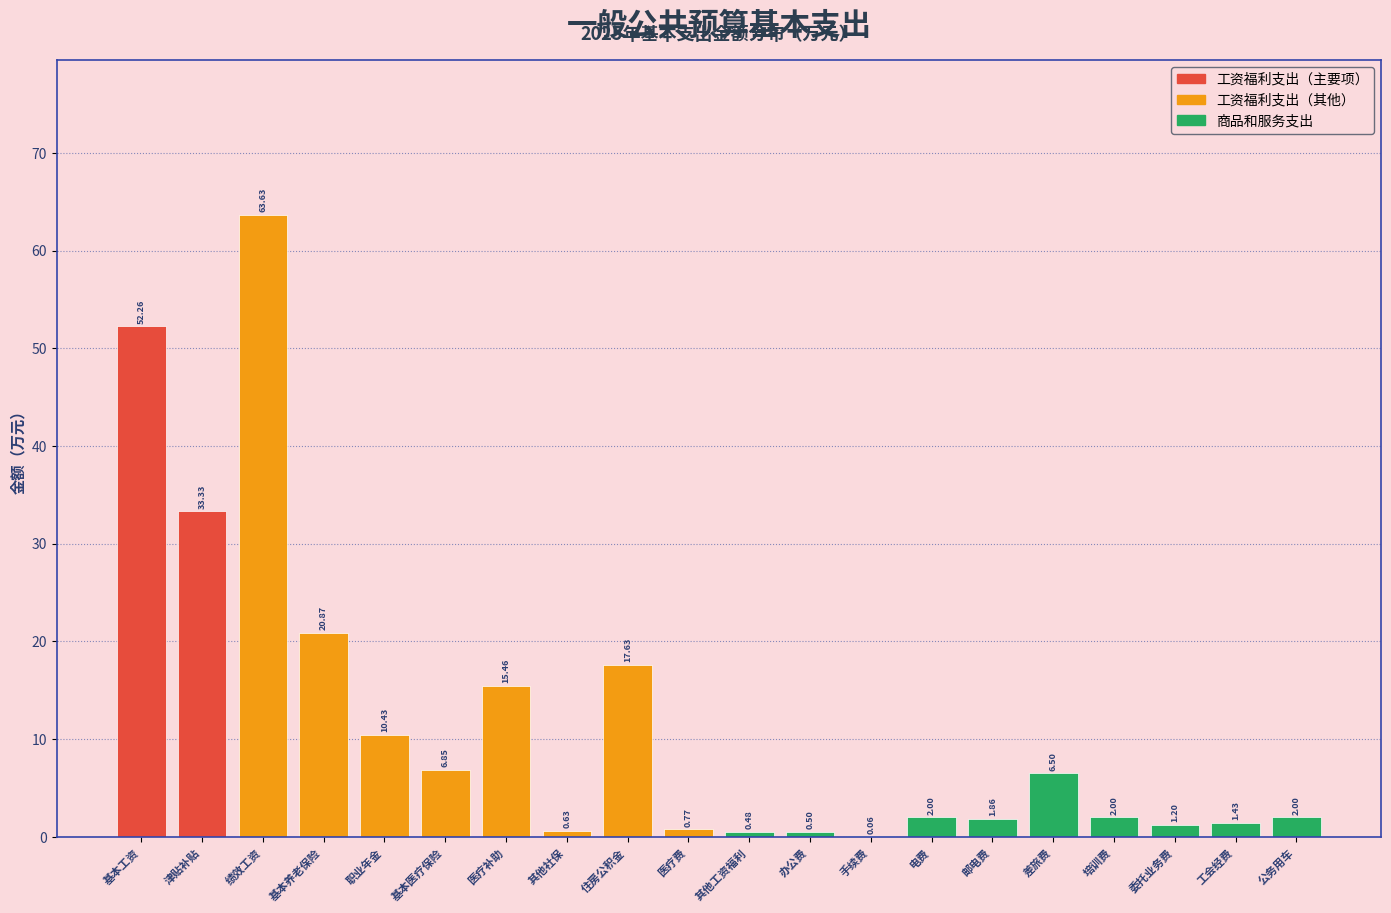

Where is the data nearest to the value 31?

津贴补贴